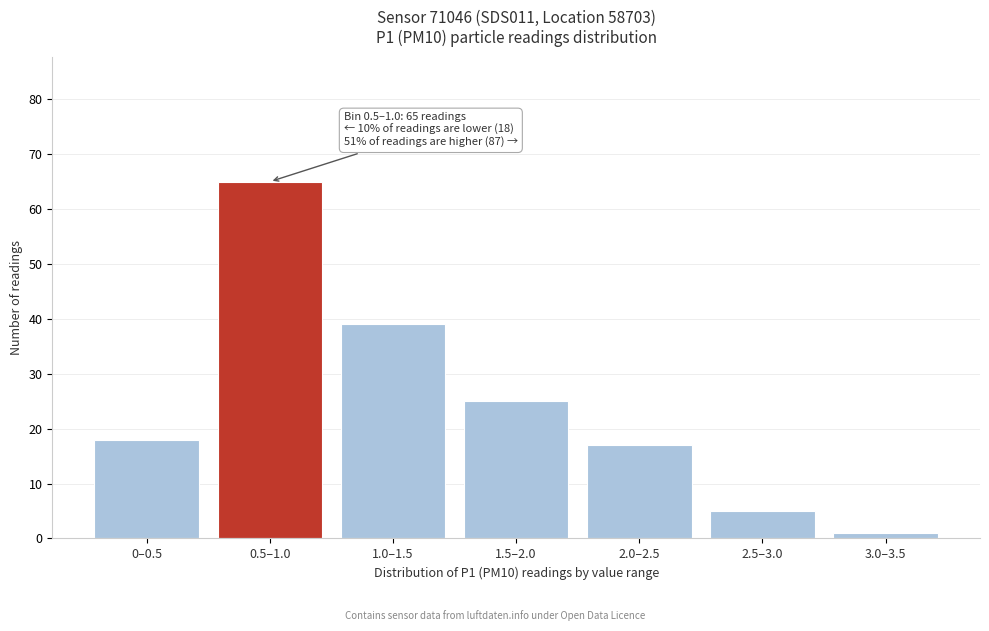

Reading left to right, what are all the values shown in this chart?

18	65	39	25	17	5	1